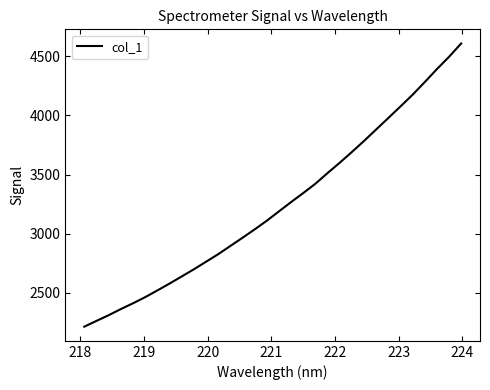

What is the difference between the maximum and minimum values?

2393.4